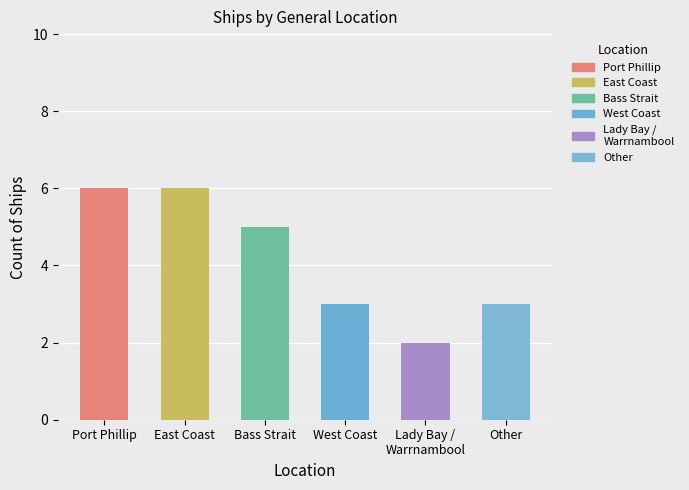

Which has a higher value, Bass Strait or West Coast?

Bass Strait